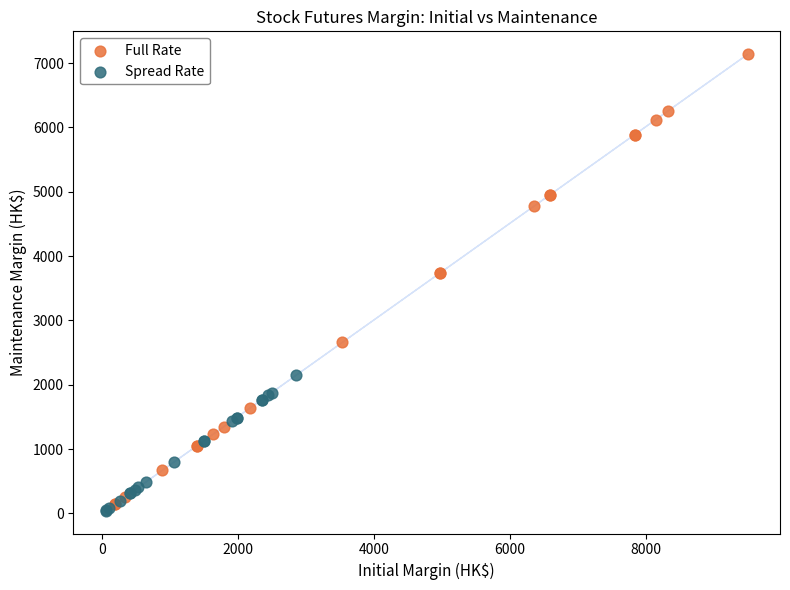

Which series reaches the maximum Y coordinate?

Full Rate